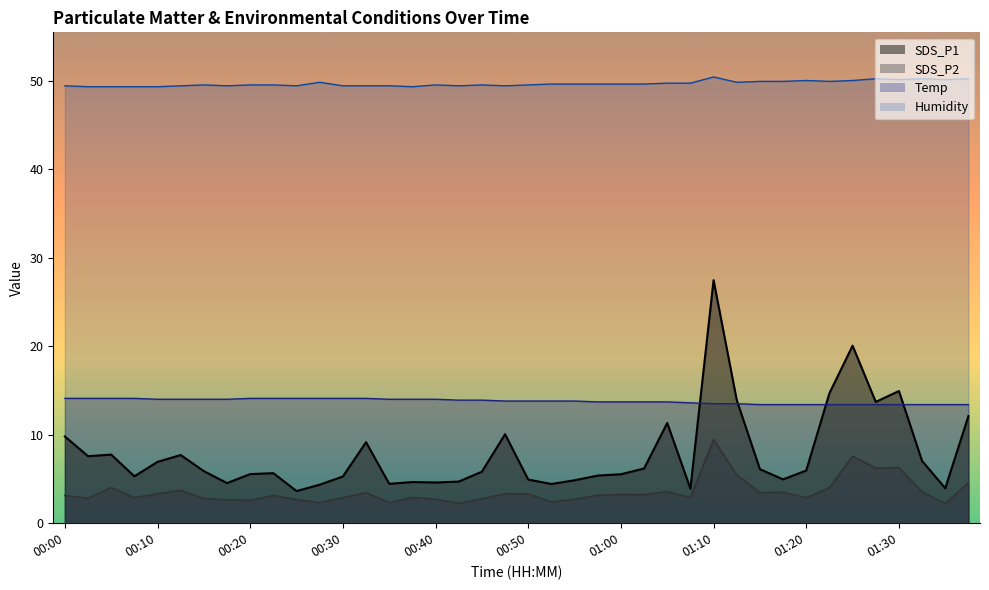

How many distinct data groups are displayed?

4